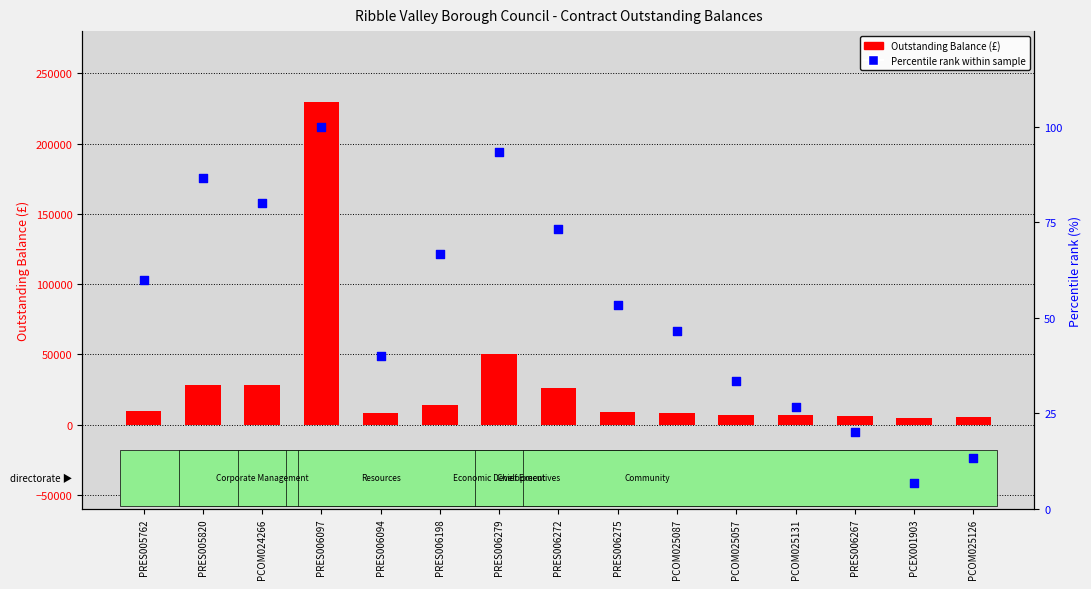

What is the total value across all series at PRES006097?

229920.0